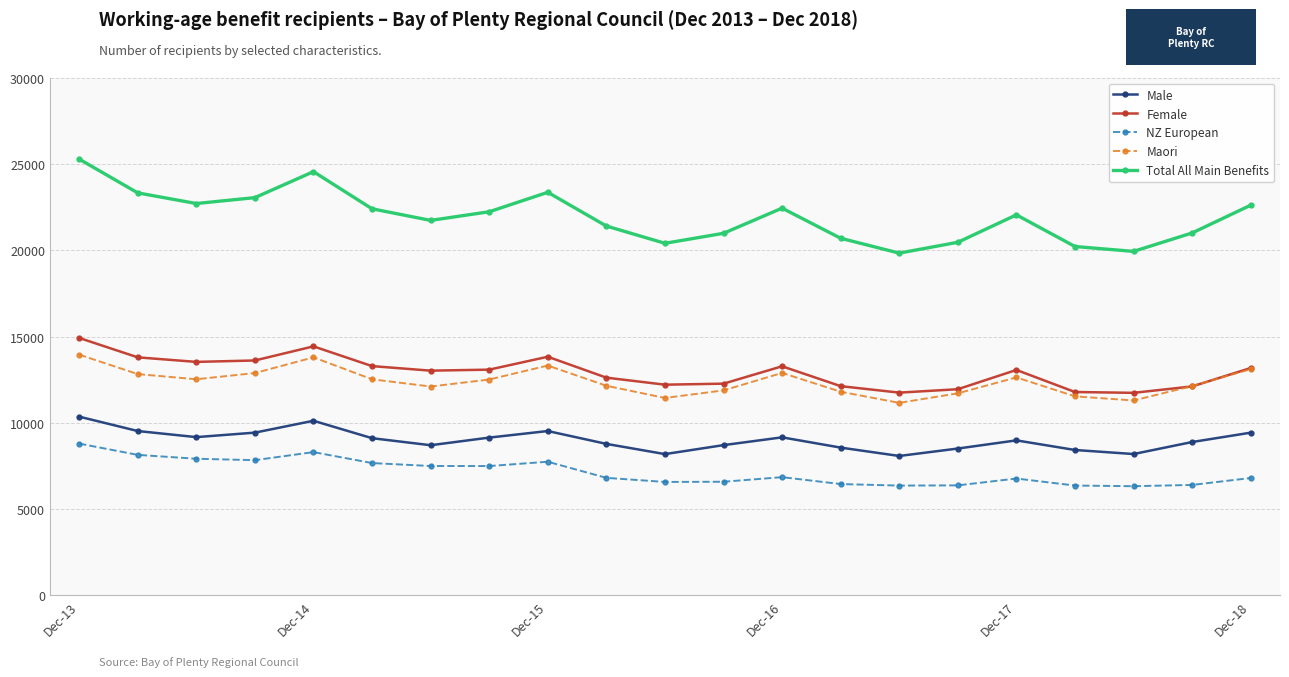

Which series has the largest total across all categories?

Total All Main Benefits